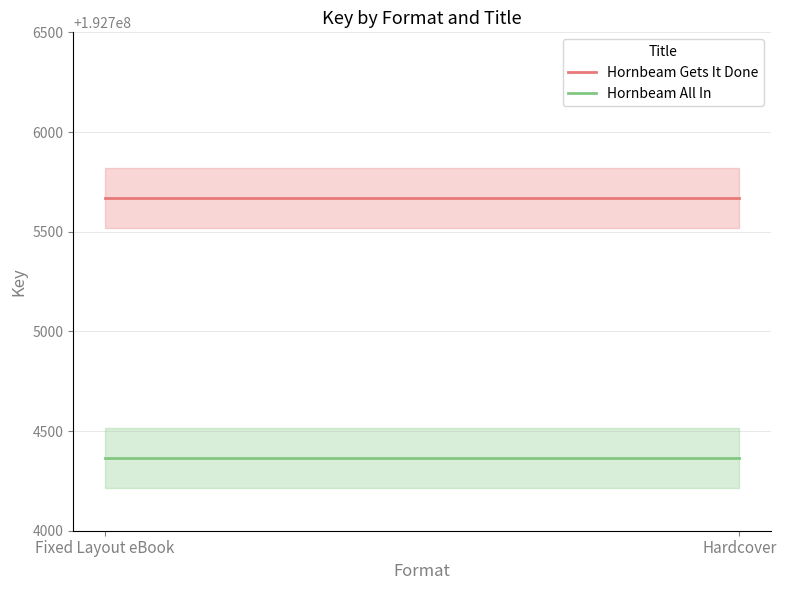

Reading left to right, what are all the values shown in this chart?

Hornbeam Gets It Done: 192705668	192705668
Hornbeam All In: 192704365	192704365